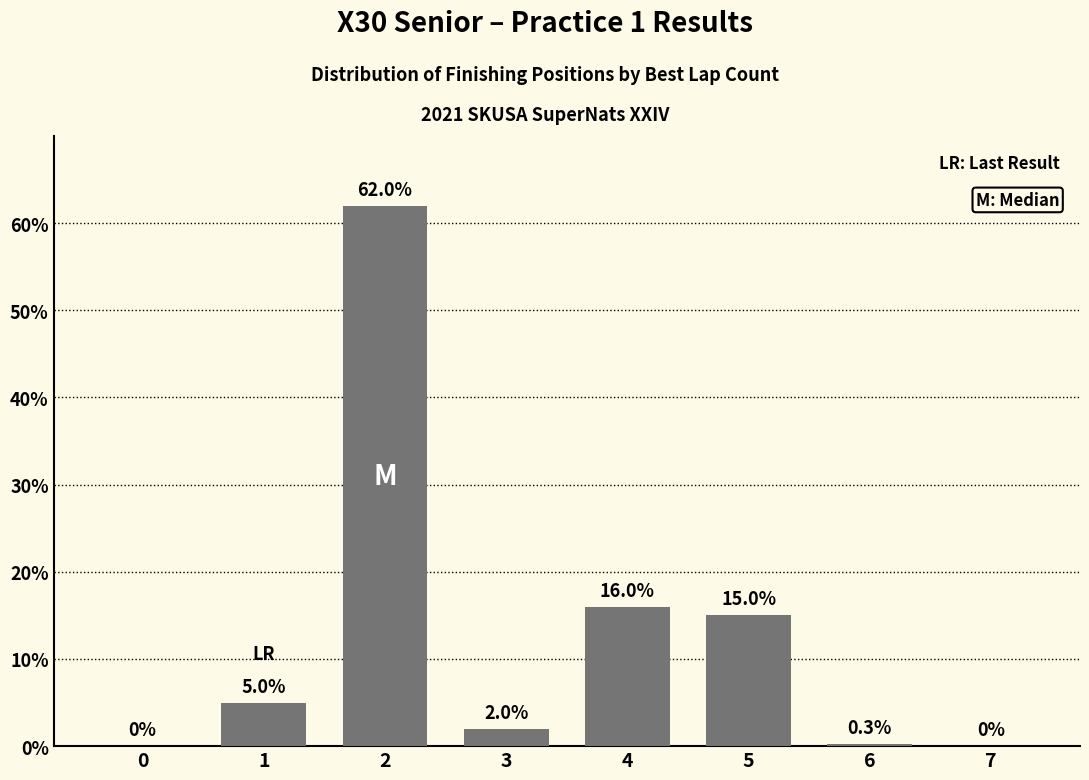

What value does the data have at 1?

5.0